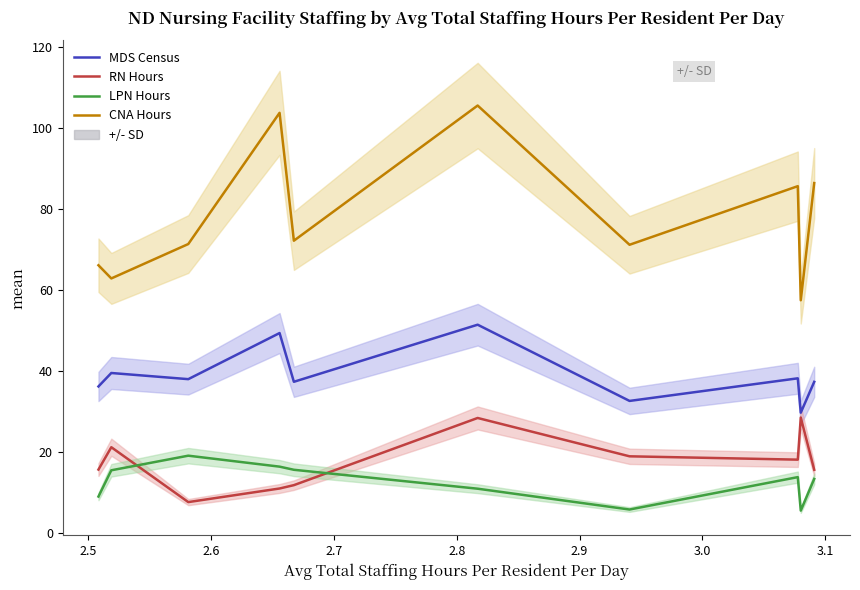

What is the difference between the highest and lowest values at 3.0?

65.4